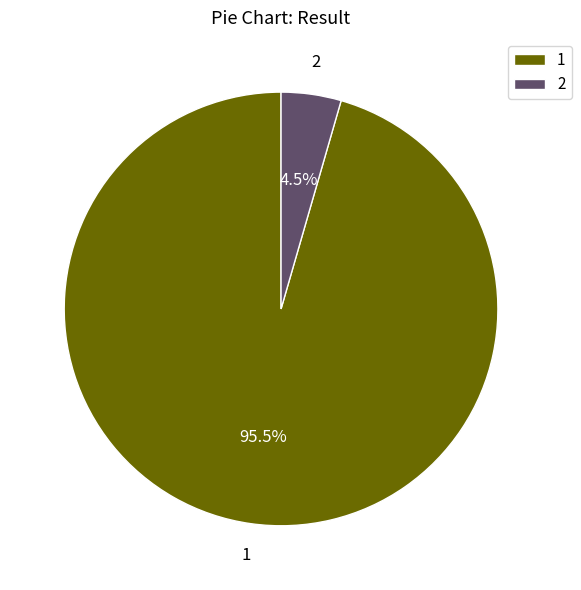

To the nearest percent, what is the combined percentage of 2 and 1?

100%